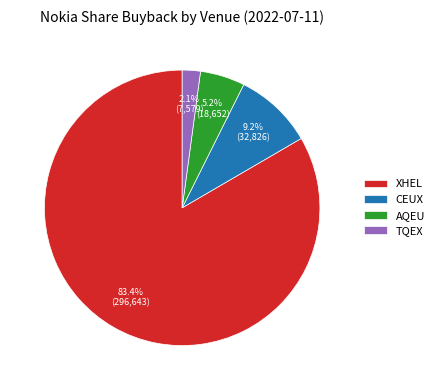

How many slices are in this pie chart?

4